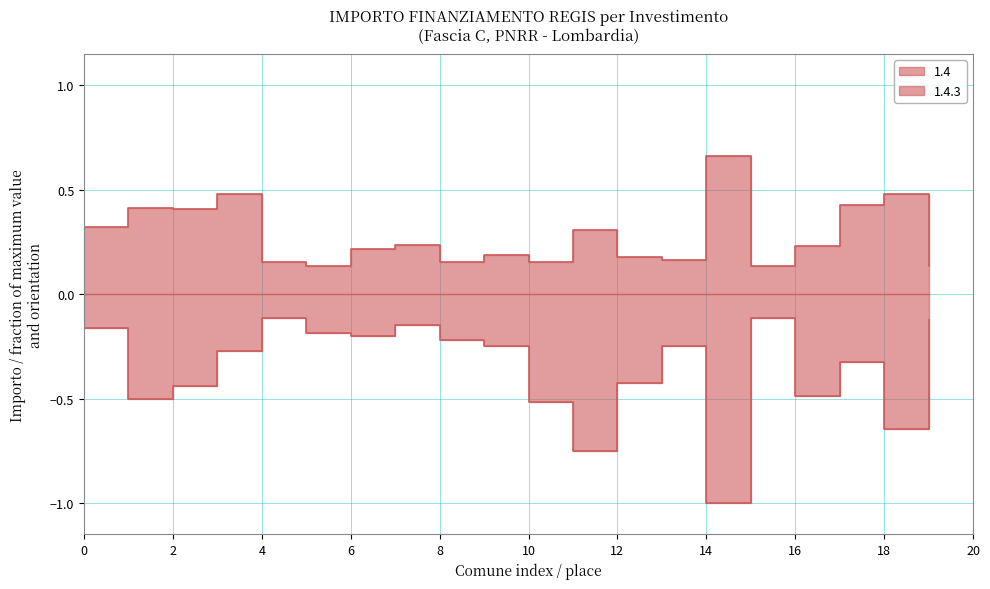

True or false: 1.4.3 has more than 1 points higher than both neighbors.

True